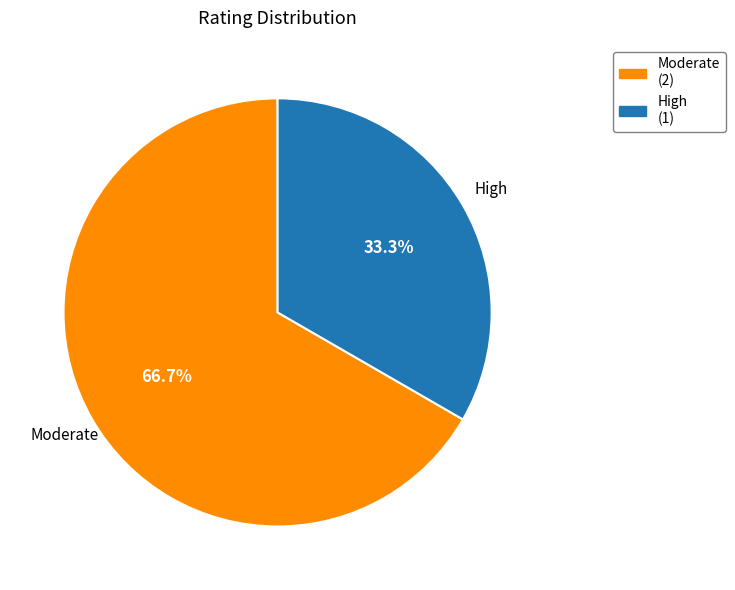

Between Moderate and High, which is larger?

Moderate